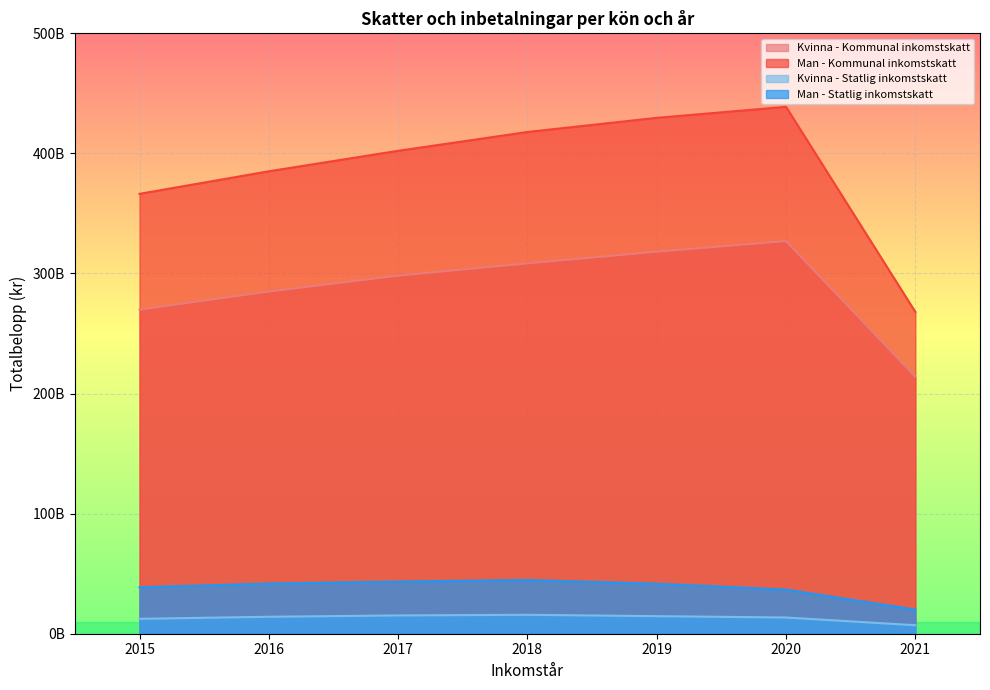

True or false: Kvinna - Statlig inkomstskatt and Man - Kommunal inkomstskatt intersect in this chart.

False